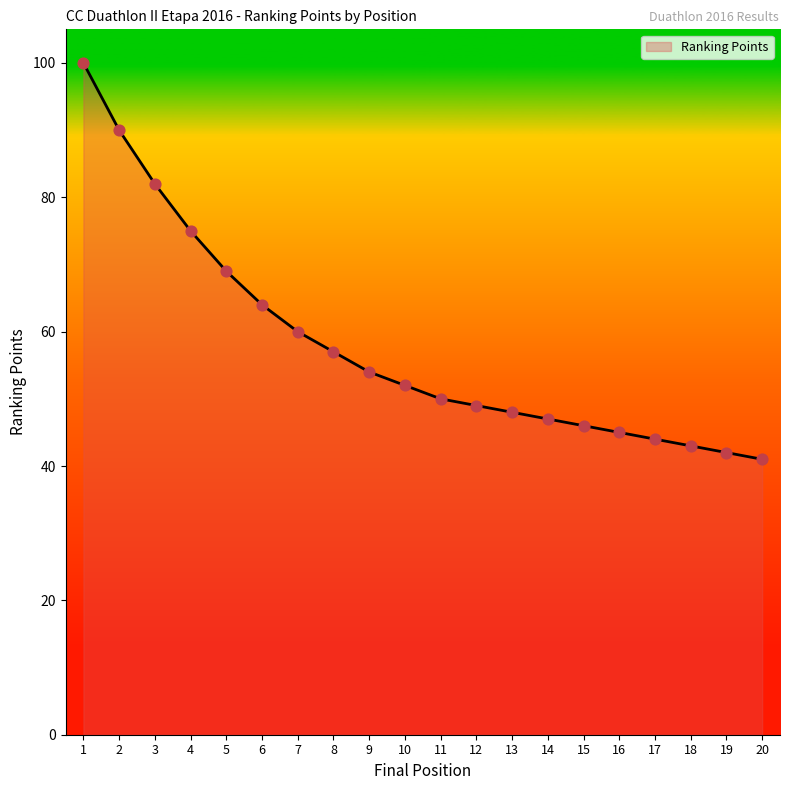

What is the change in value from 2 to 16?

-45